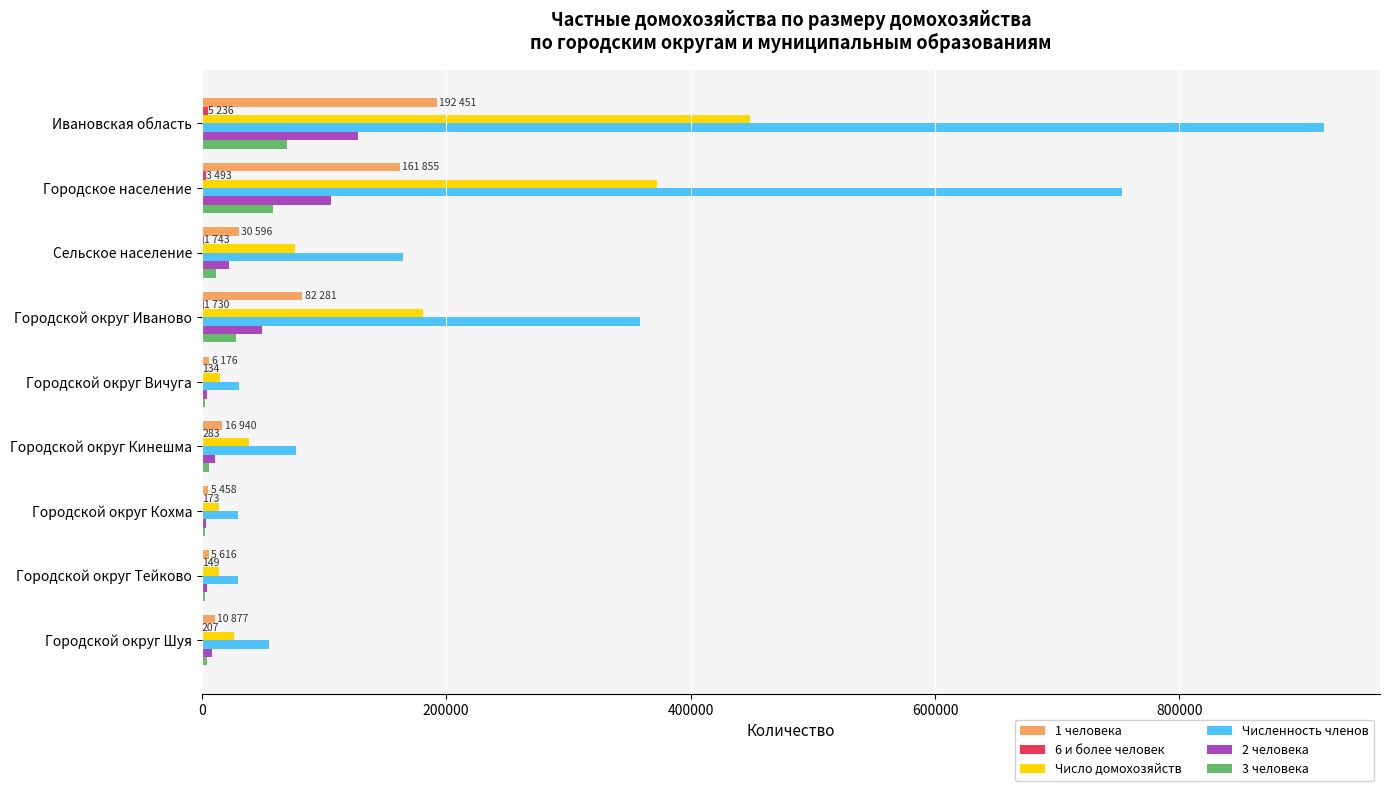

Which series changed the most between Сельское население and Городской округ Вичуга?

Численность членов